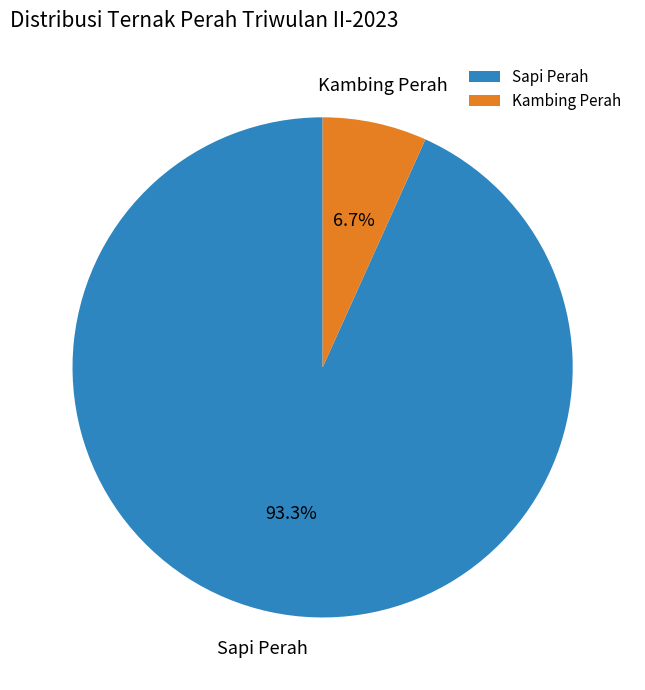

Rank the categories by value from lowest to highest.

Kambing Perah, Sapi Perah